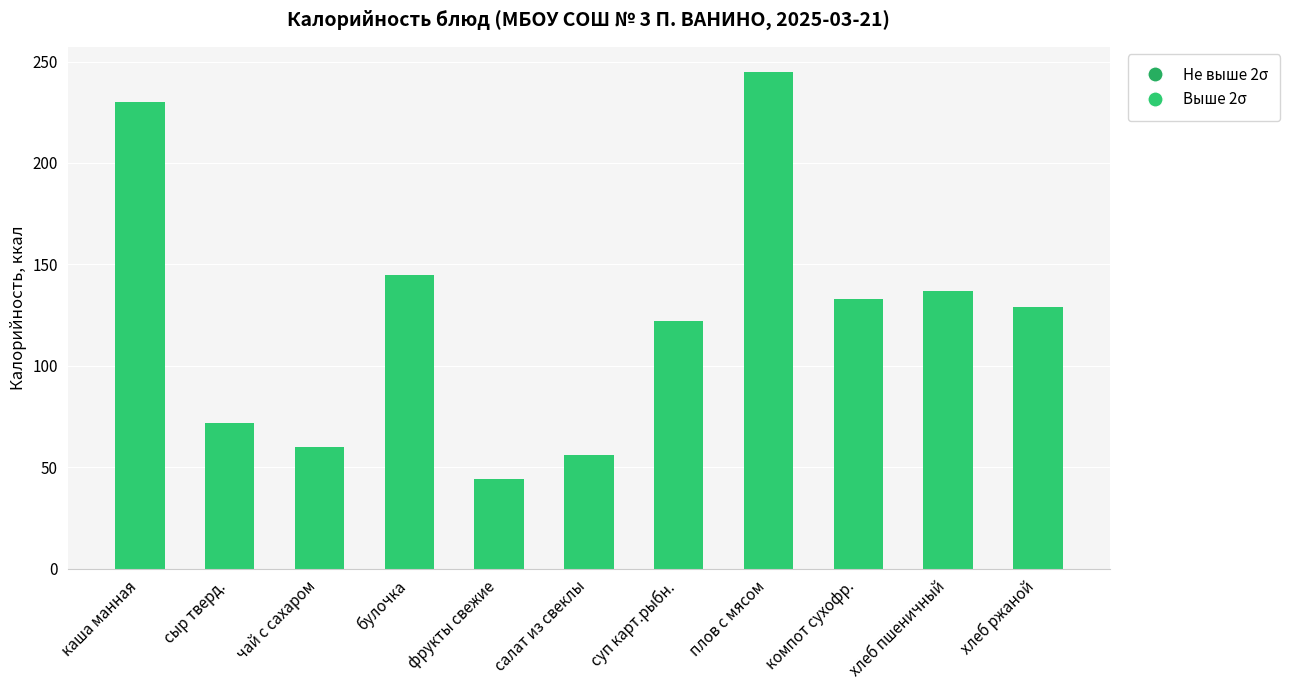

Is it true that the value at чай с сахаром is 60?

True